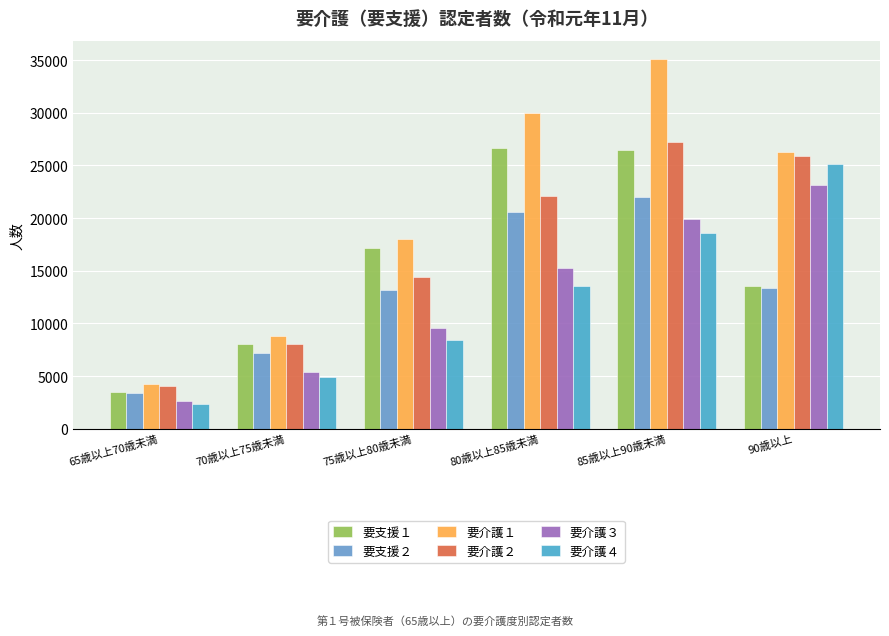

The 要支援２ series shows 22048 at 85歳以上90歳未満. True or false?

True